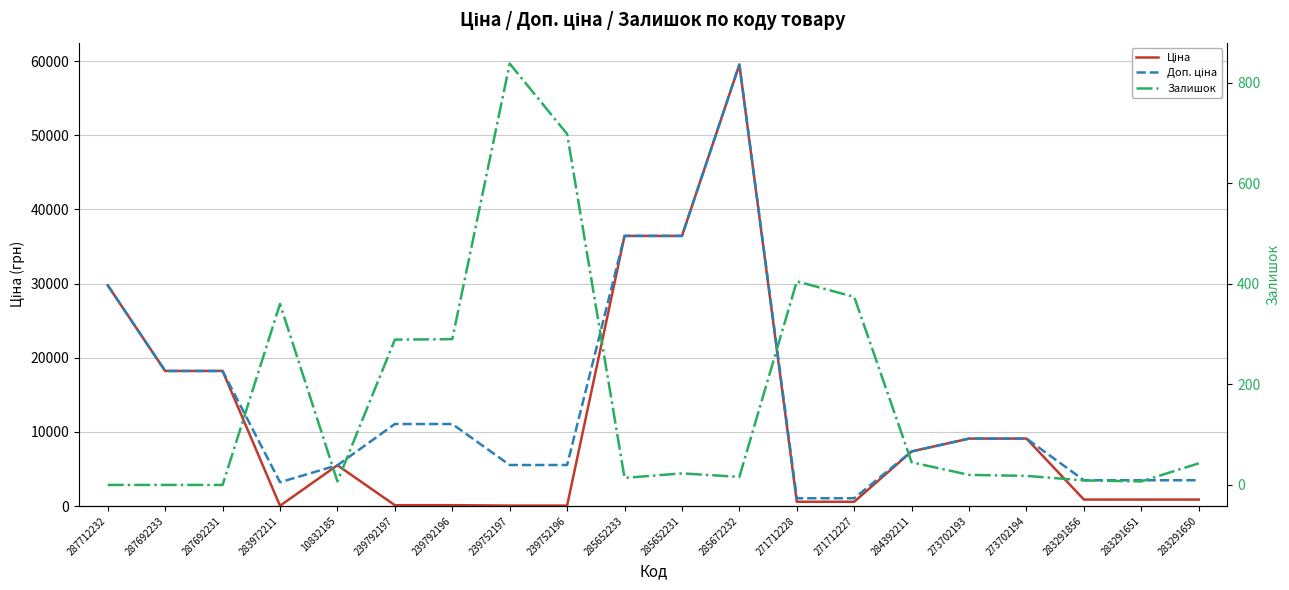

What is the approximate value of Ціна at 285652231?

36424.0